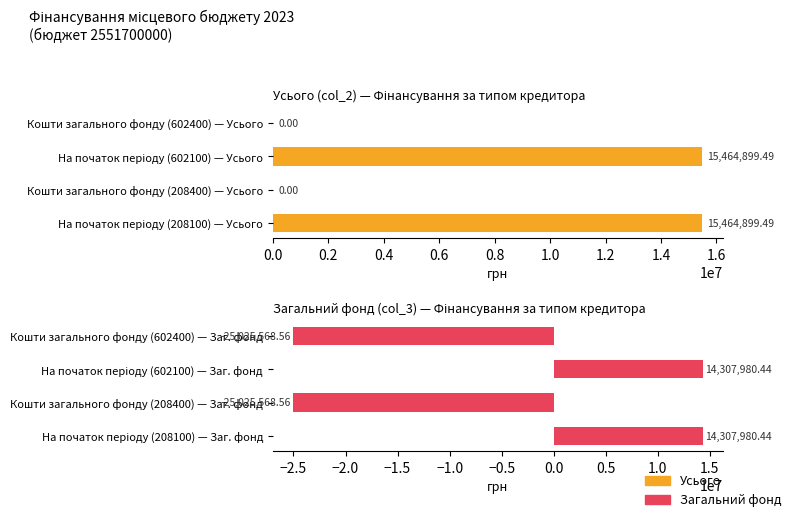

The Усього series shows 5554701.6 at Кошти загального фонду (208400) — Усього. True or false?

False